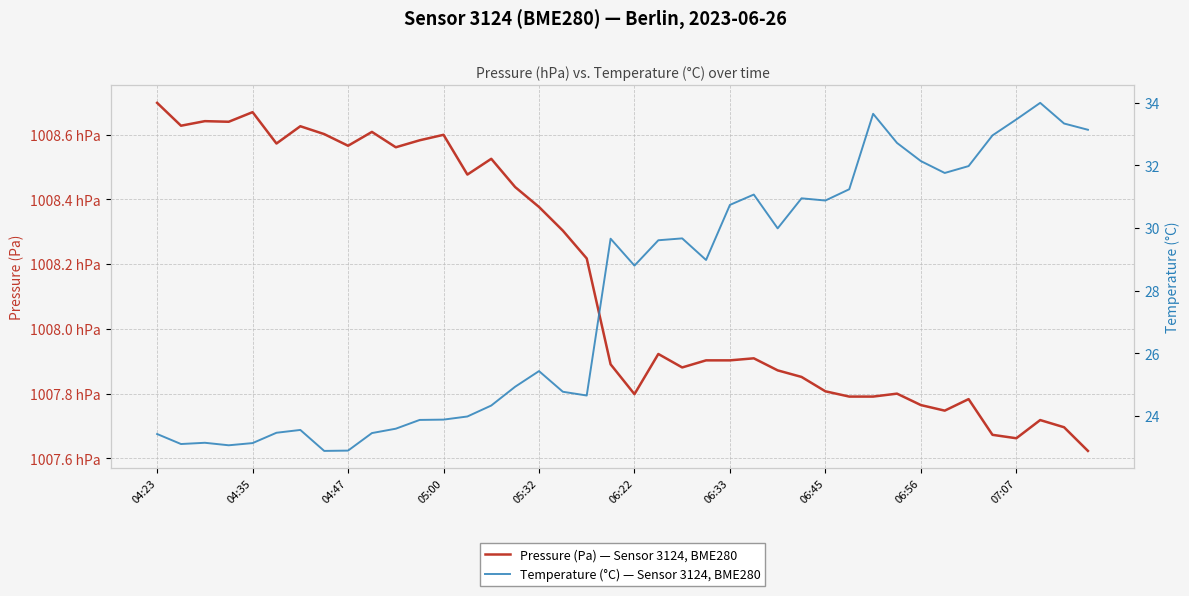

True or false: Pressure (Pa) — Sensor 3124, BME280 and Temperature (°C) — Sensor 3124, BME280 cross at least once.

False